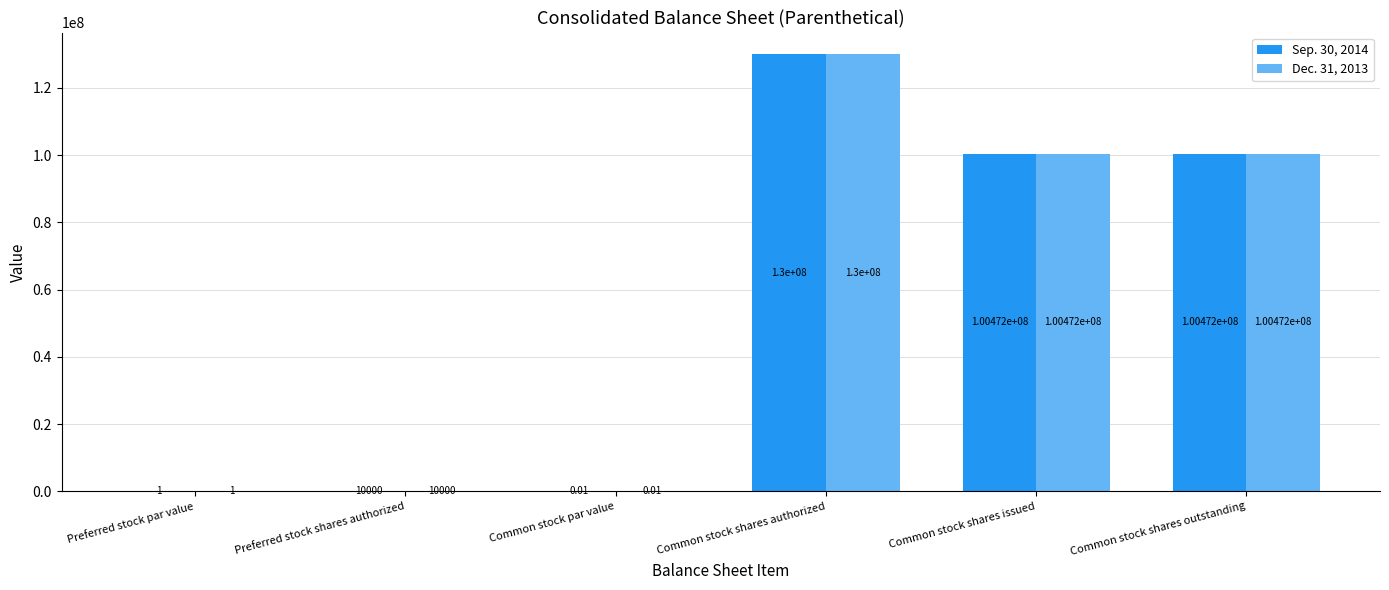

What is the maximum value for Sep. 30, 2014?

130000000.0